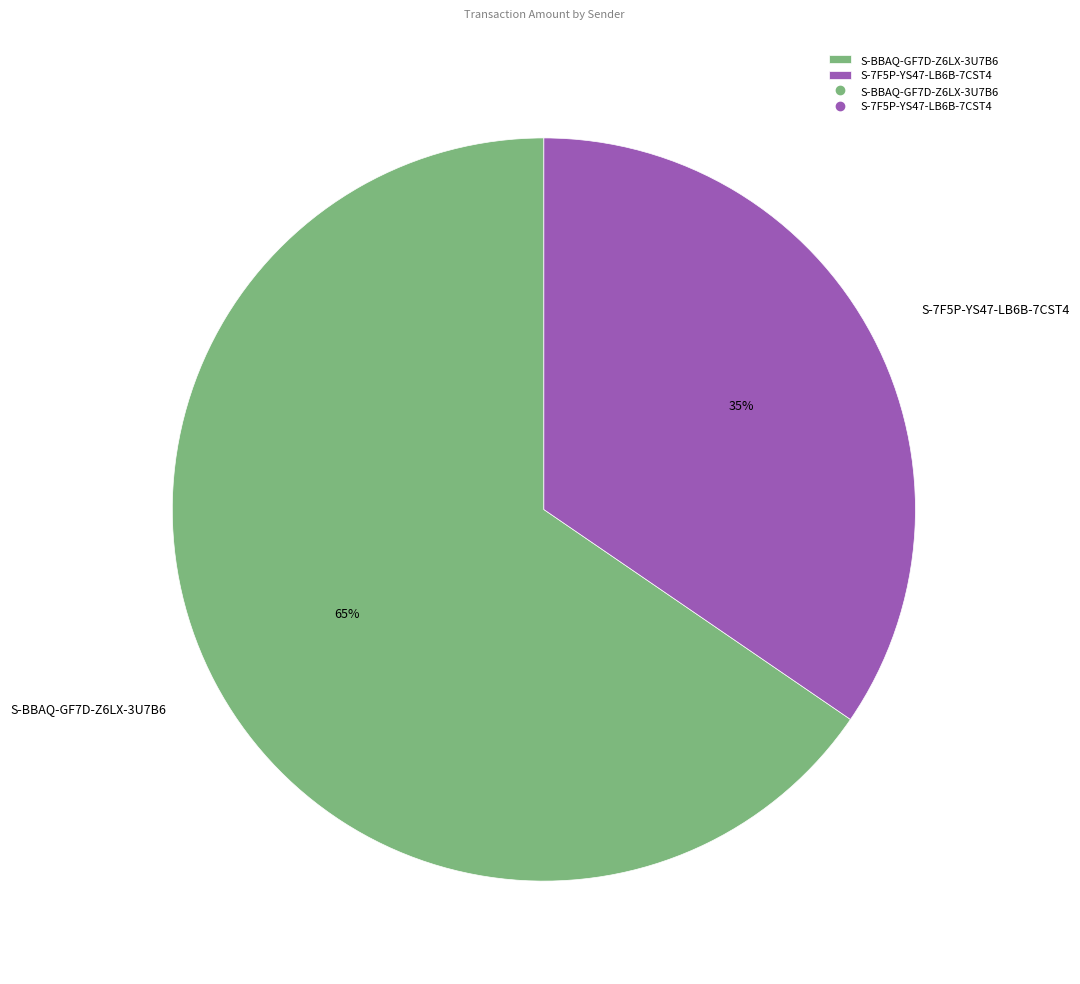

Which category has the biggest portion of the pie?

S-BBAQ-GF7D-Z6LX-3U7B6